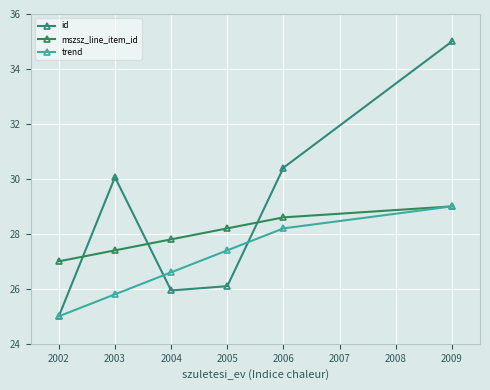

Is it true that mszsz_line_item_id equals 27.8 at 2004?

True